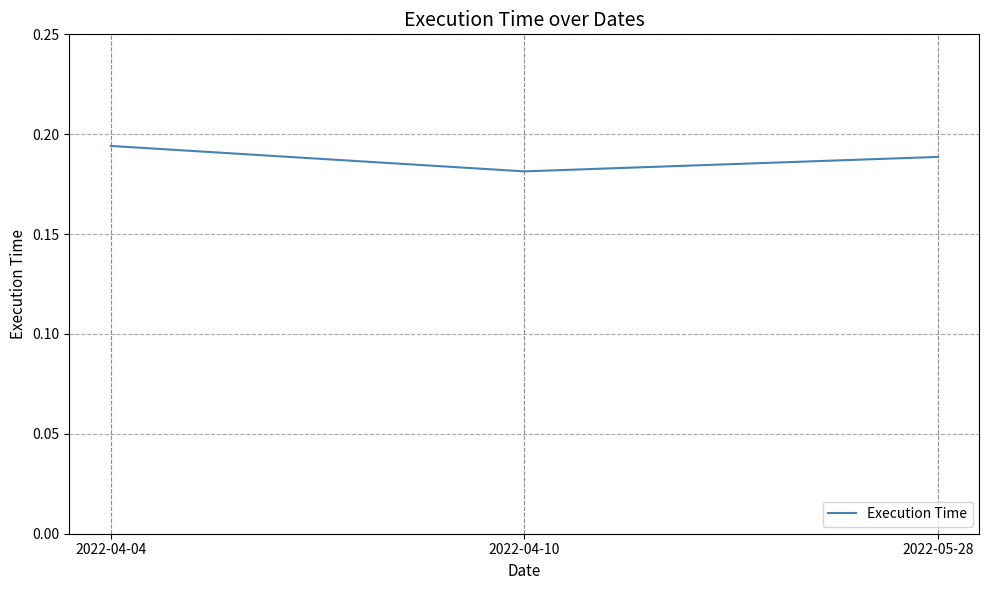

What position from the left is 2022-04-10?

2